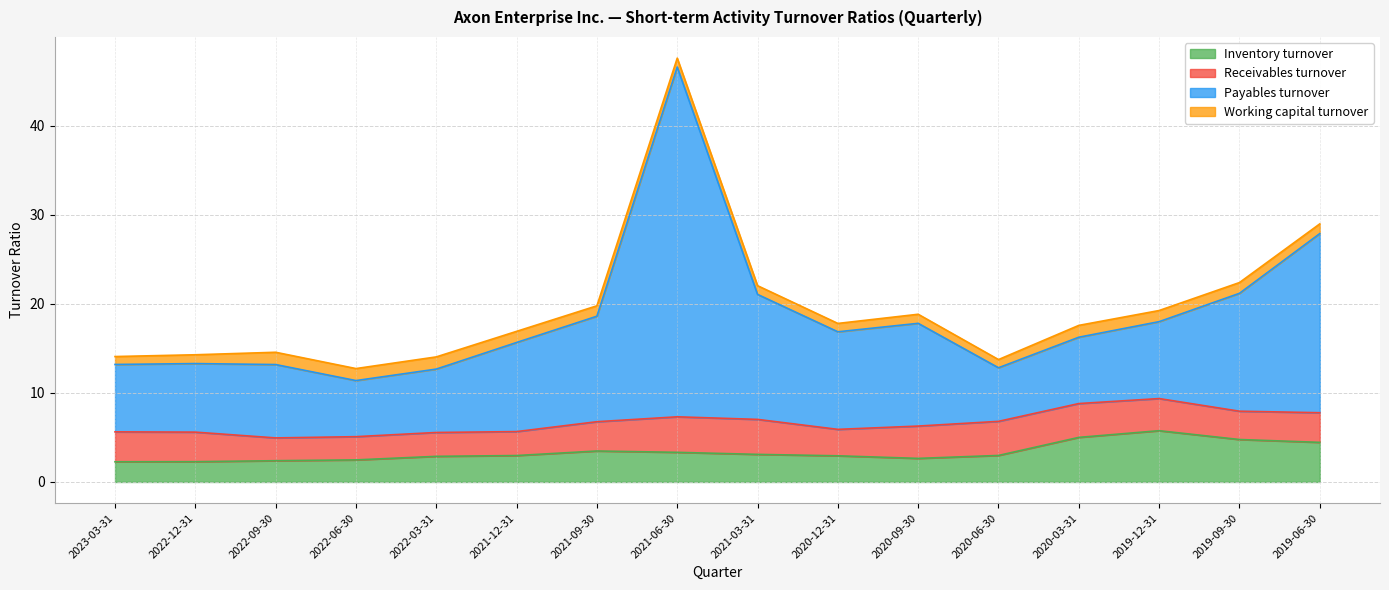

What is the lowest value of the Inventory turnover series?

2.3